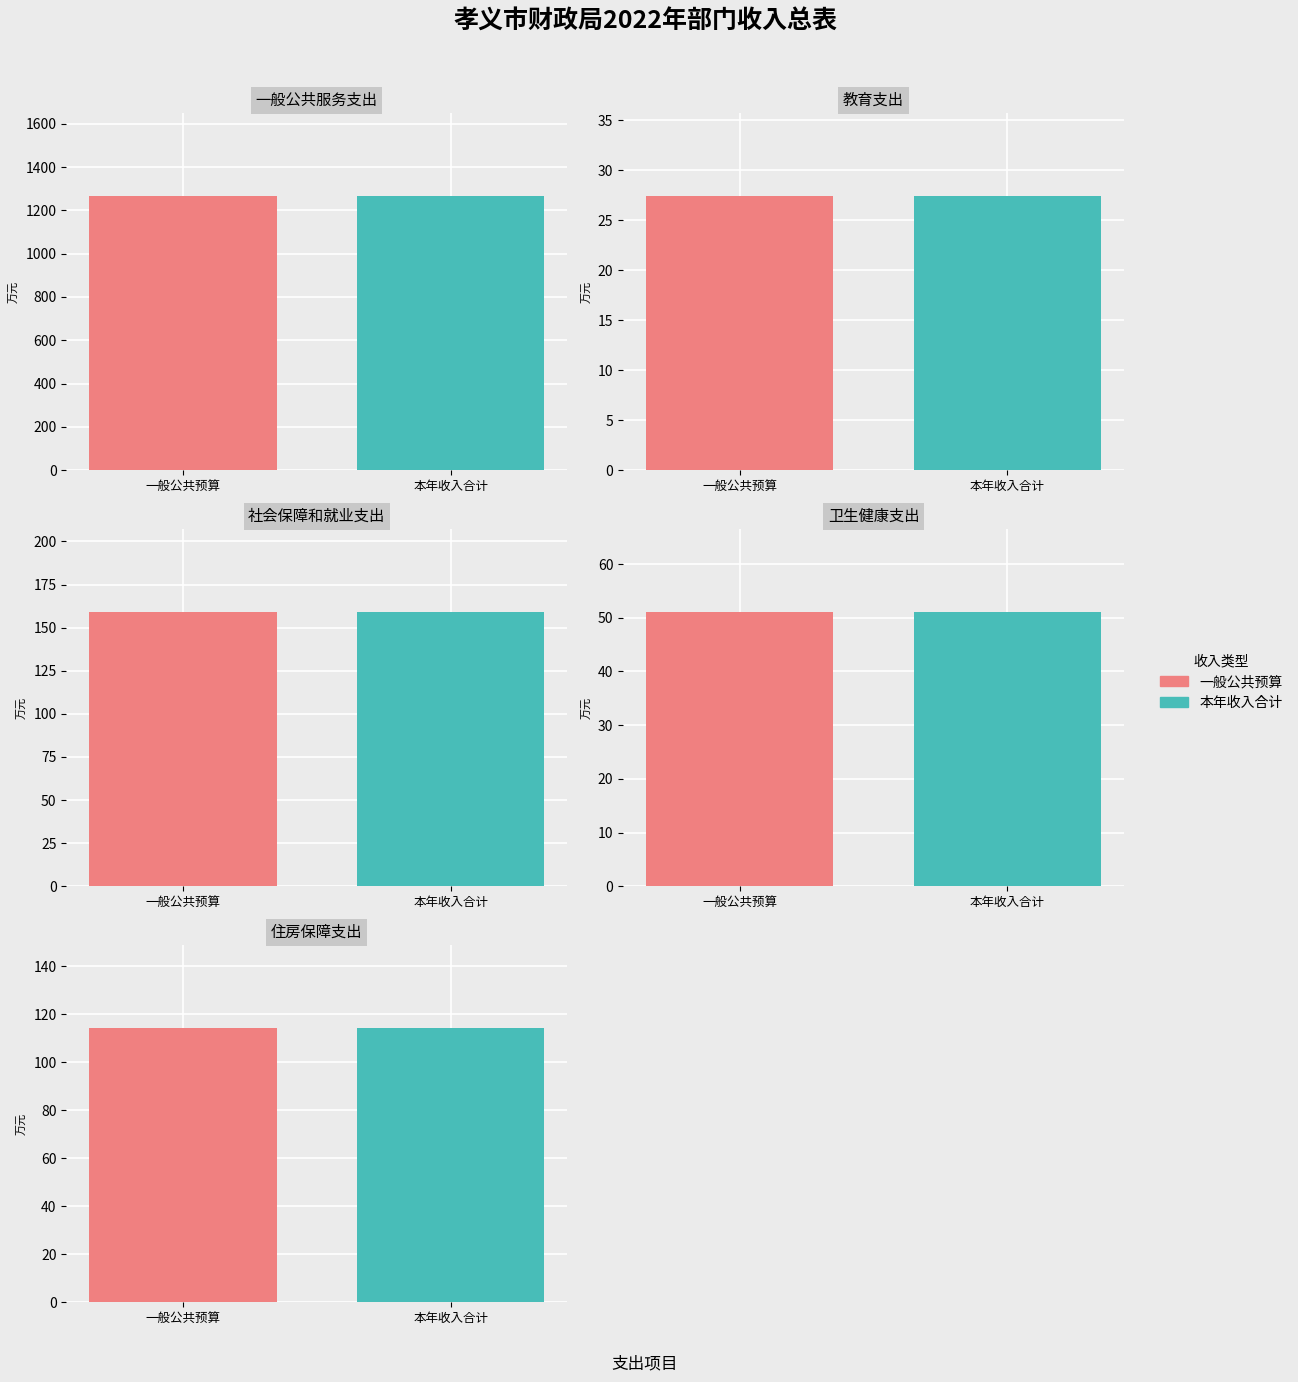

Rank the categories by 本年收入合计 value from highest to lowest.

一般公共服务支出, 社会保障和就业支出, 住房保障支出, 卫生健康支出, 教育支出